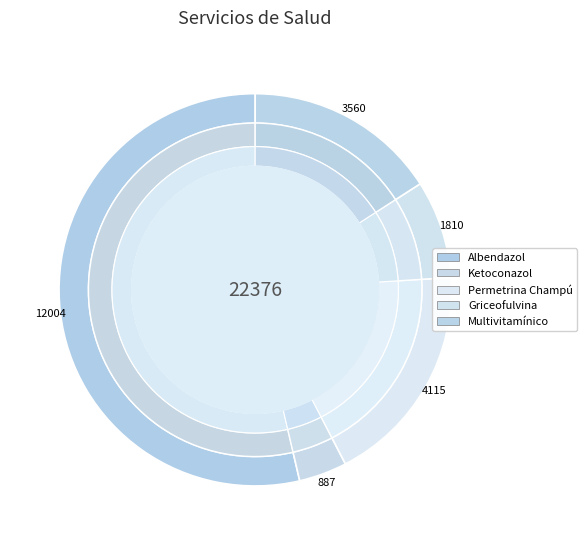

How many segments does this pie chart have?

5